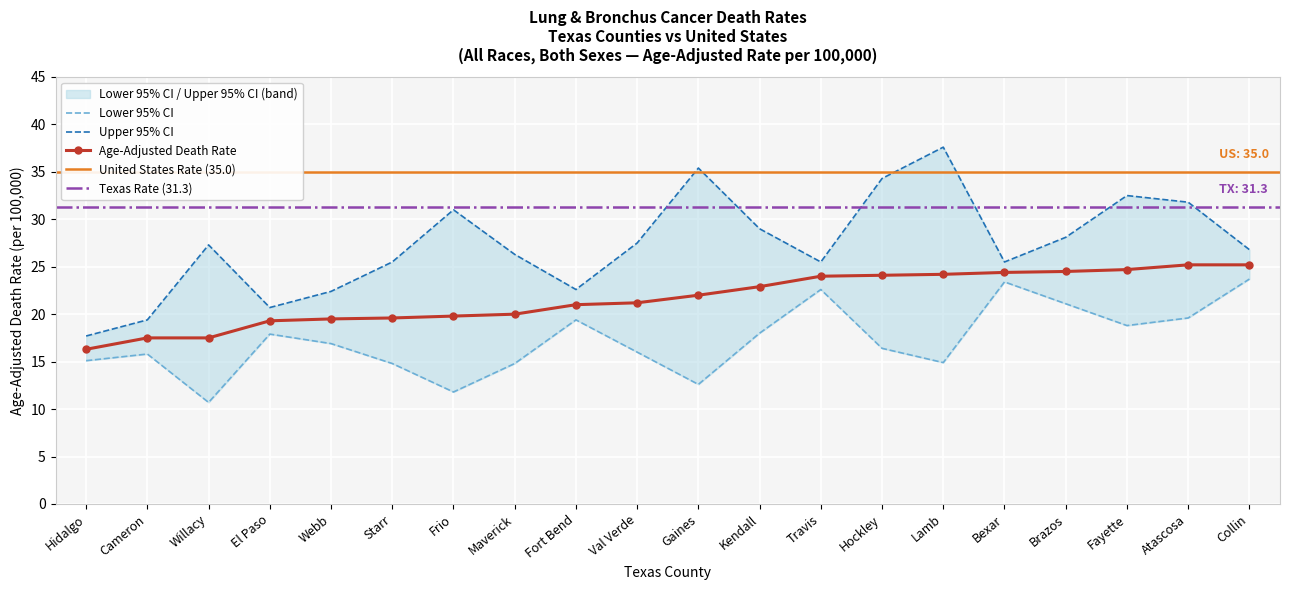

Which series has the widest spread of values?

Upper 95% CI